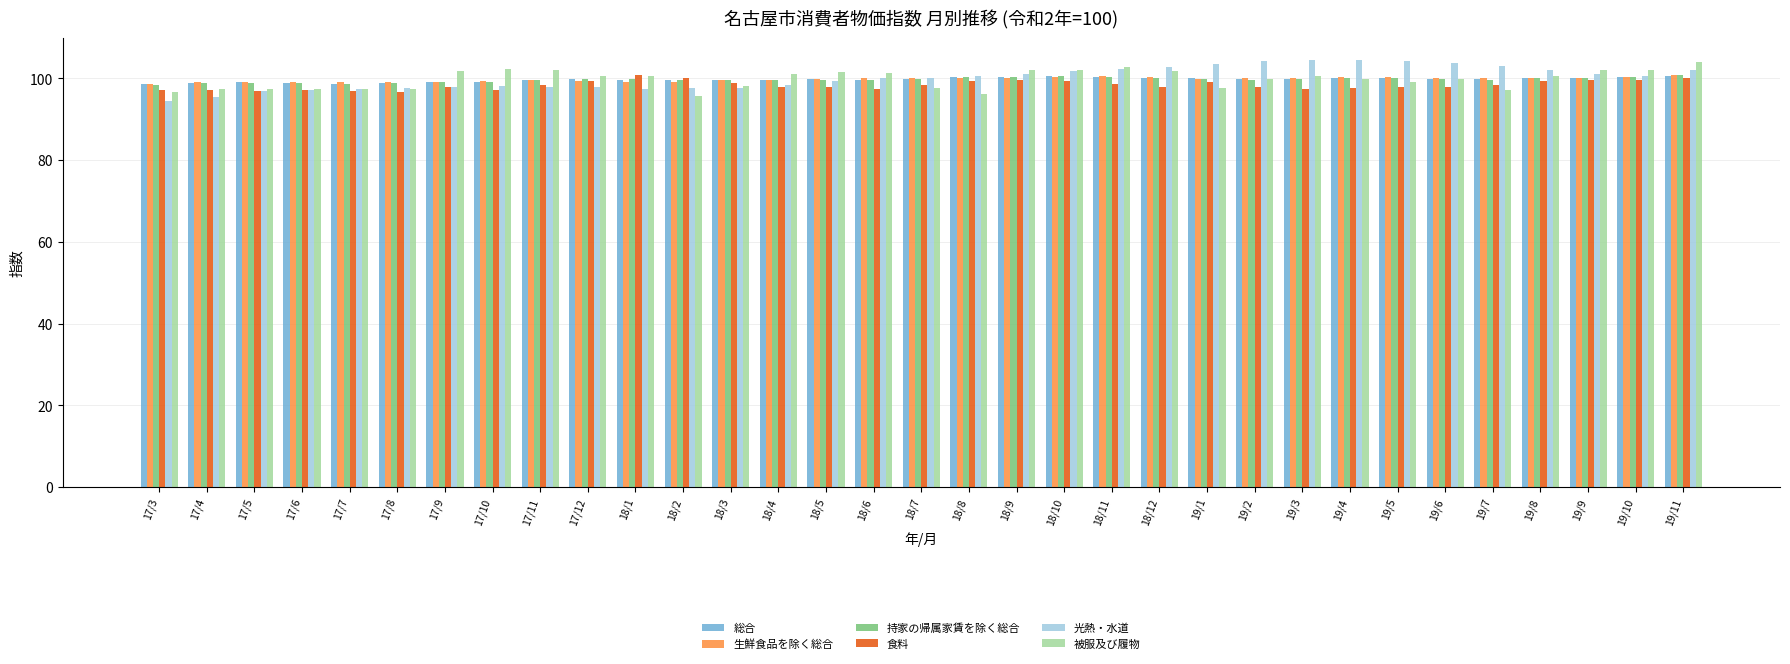

Is the value of 総合 at 19/11 greater than the value of 光熱・水道 at 19/6?

No